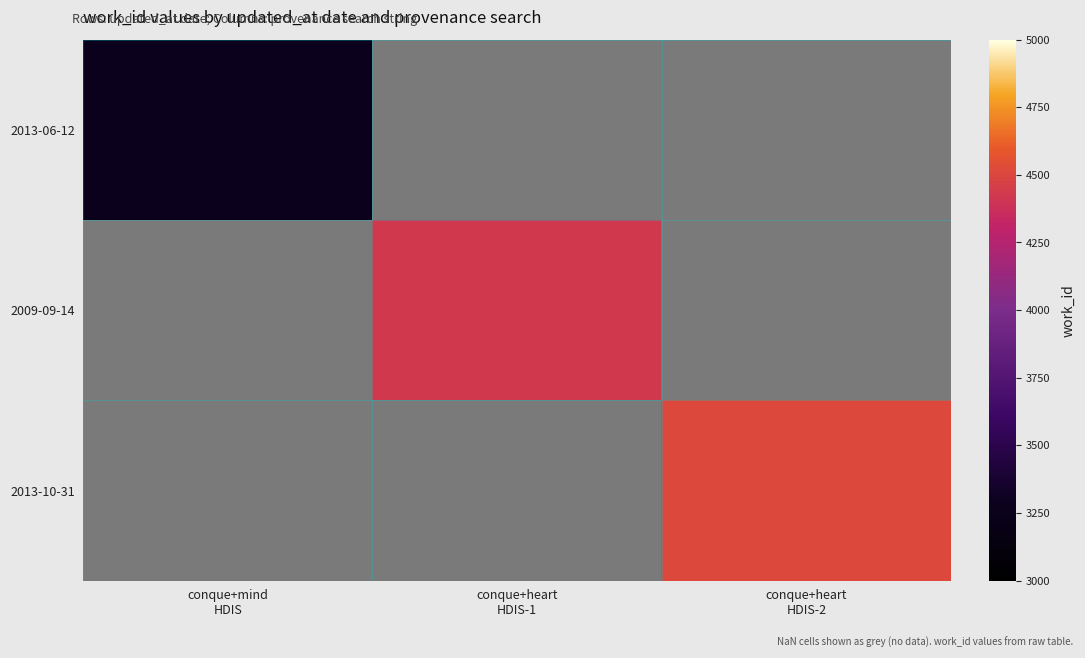

At conque+mind HDIS, list the series in order from smallest to largest.

2013-06-12, 2009-09-14, 2013-10-31